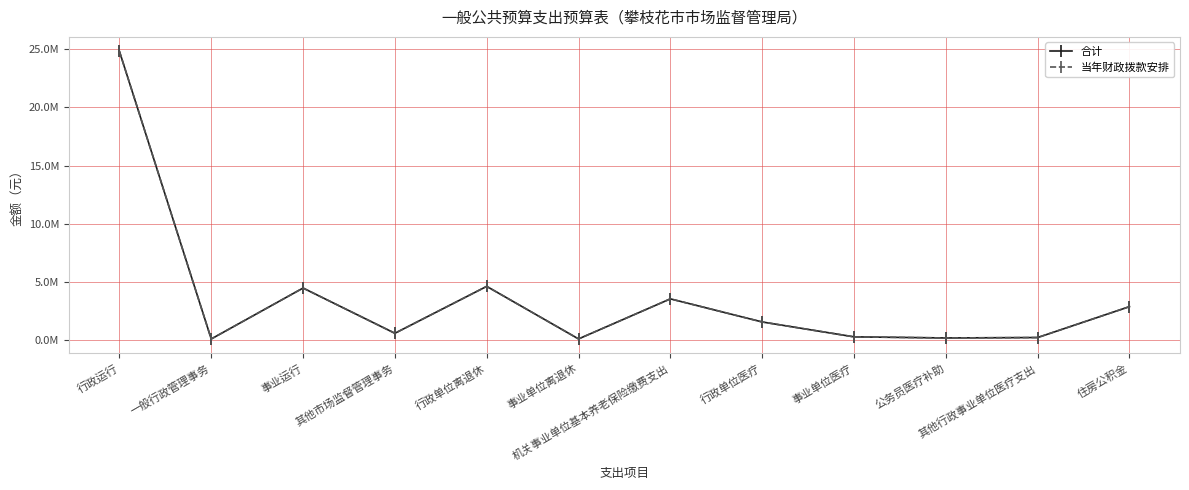

Does the chart have visible grid lines?

Yes